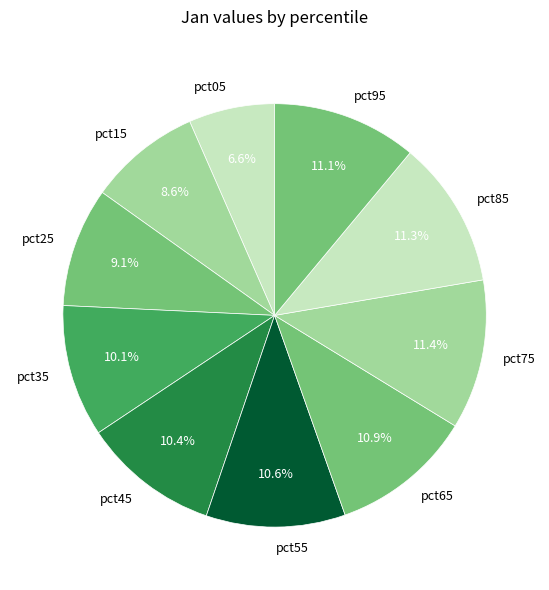

To the nearest percent, what is the average slice percentage?

10%